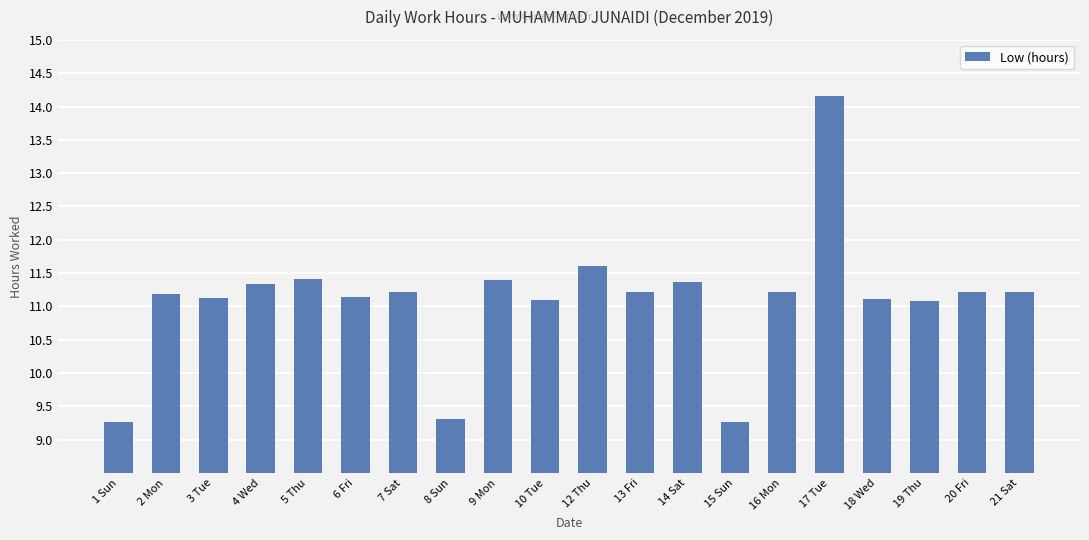

What is the sum of the values at 7 Sat and 5 Thu?

22.6